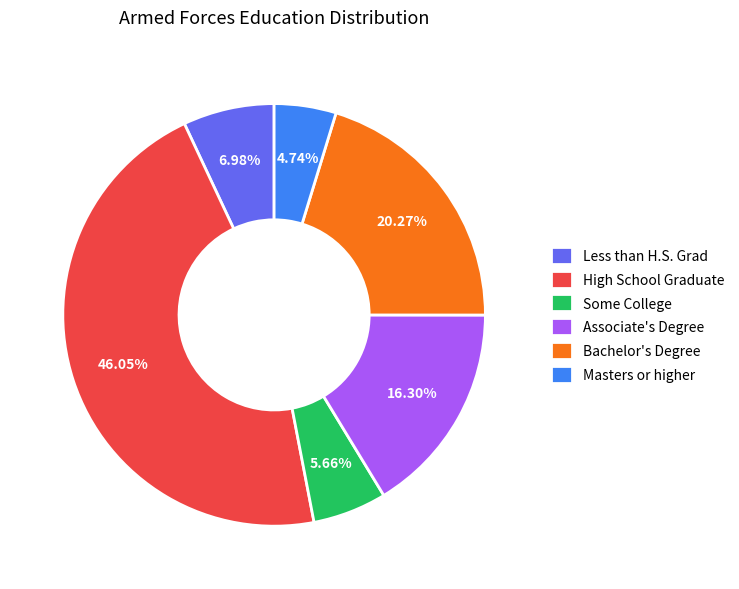

Which category has the biggest portion of the pie?

High School Graduate